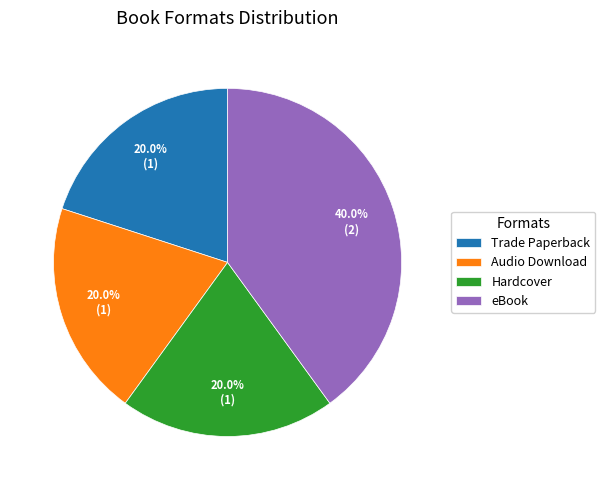

Which category has the biggest portion of the pie?

eBook